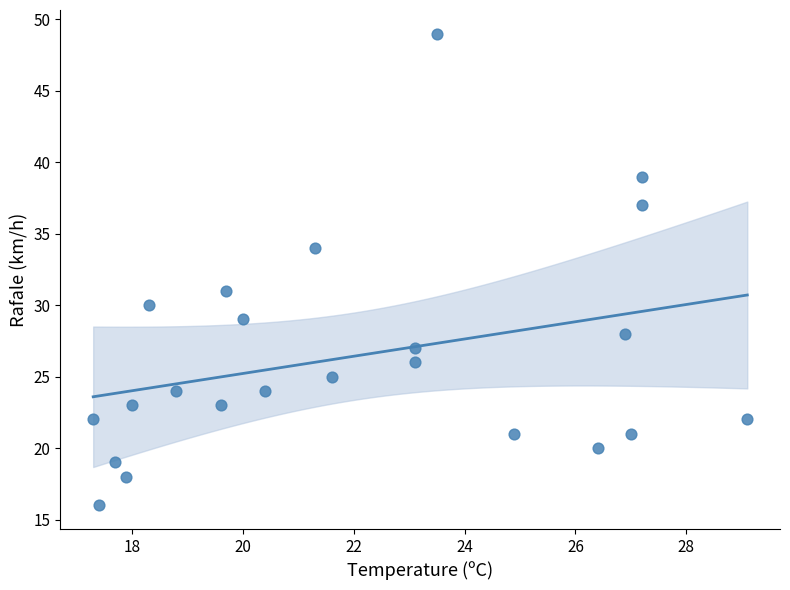

What is the range of Y values (max minus min)?

33